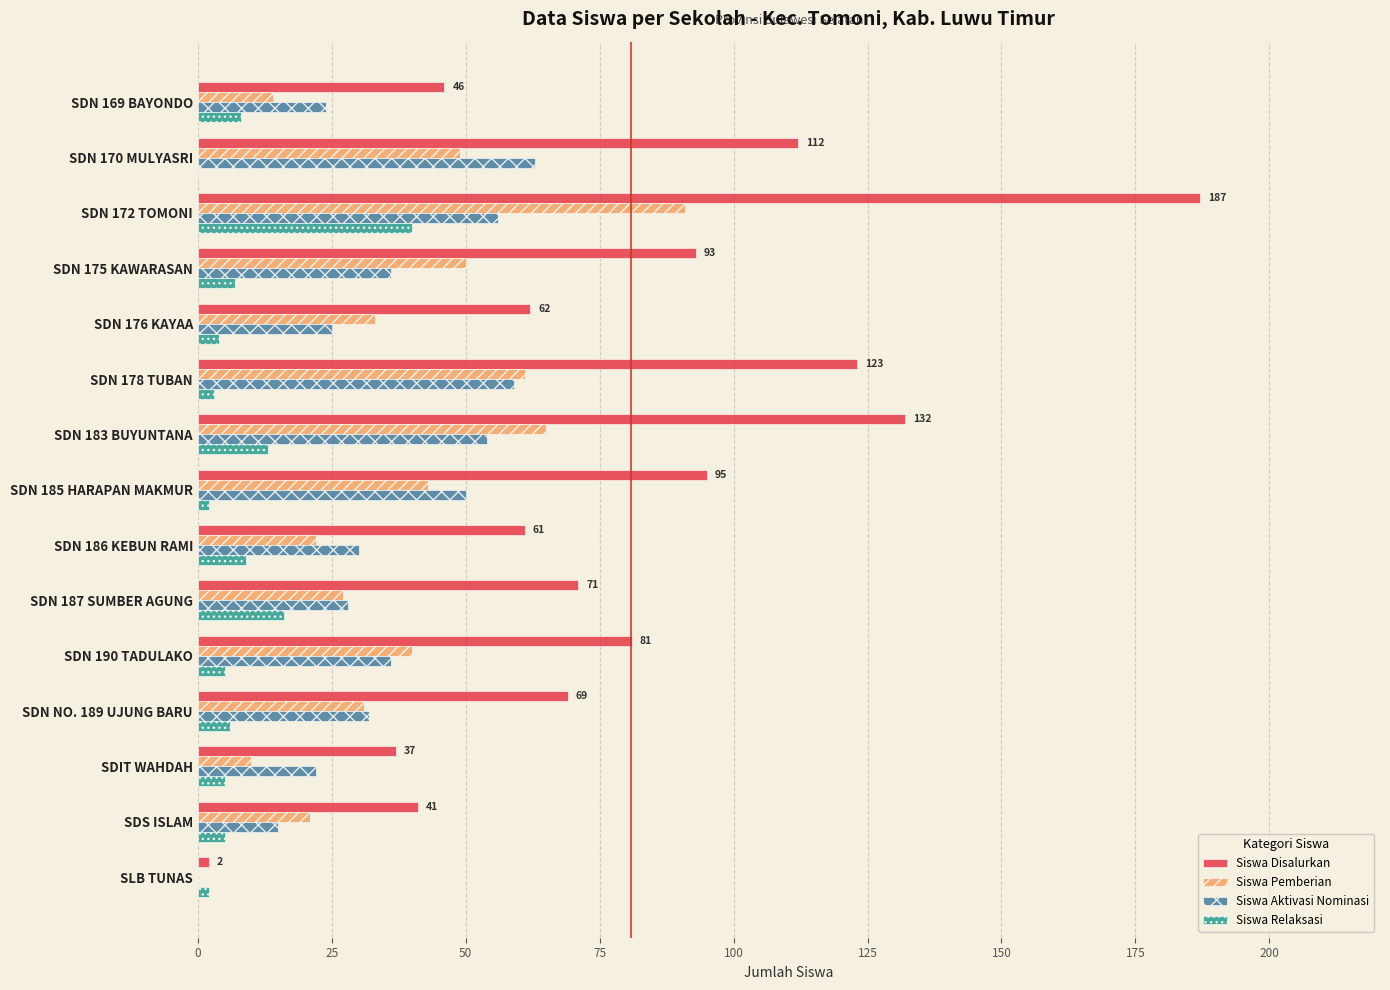

What is the maximum value shown in the chart?

187